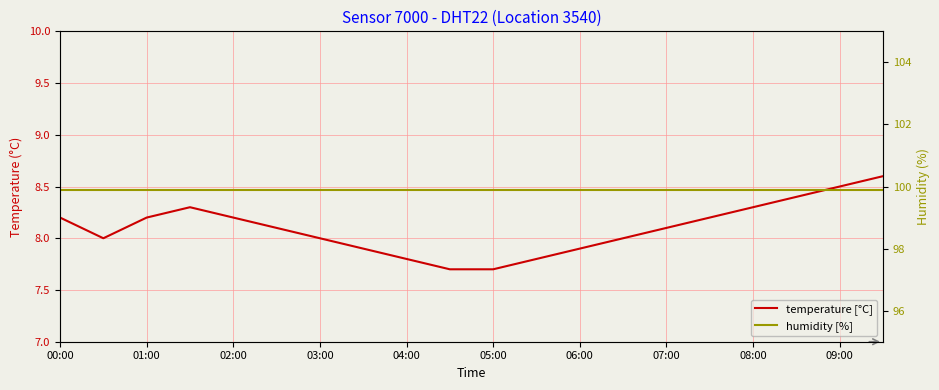

In temperature [°C], how many points are higher than both neighbors (excluding endpoints)?

1